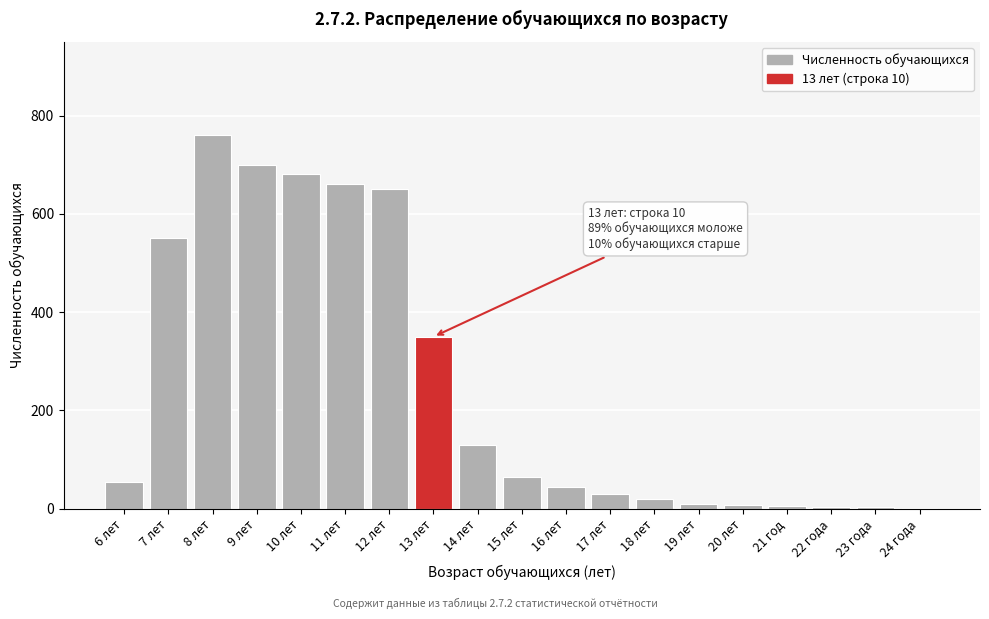

At which label is the value closest to 381?

13 лет